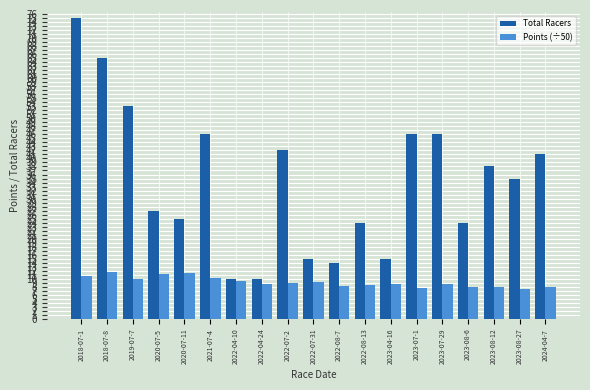

What position from the left is 2022-04-24?

8